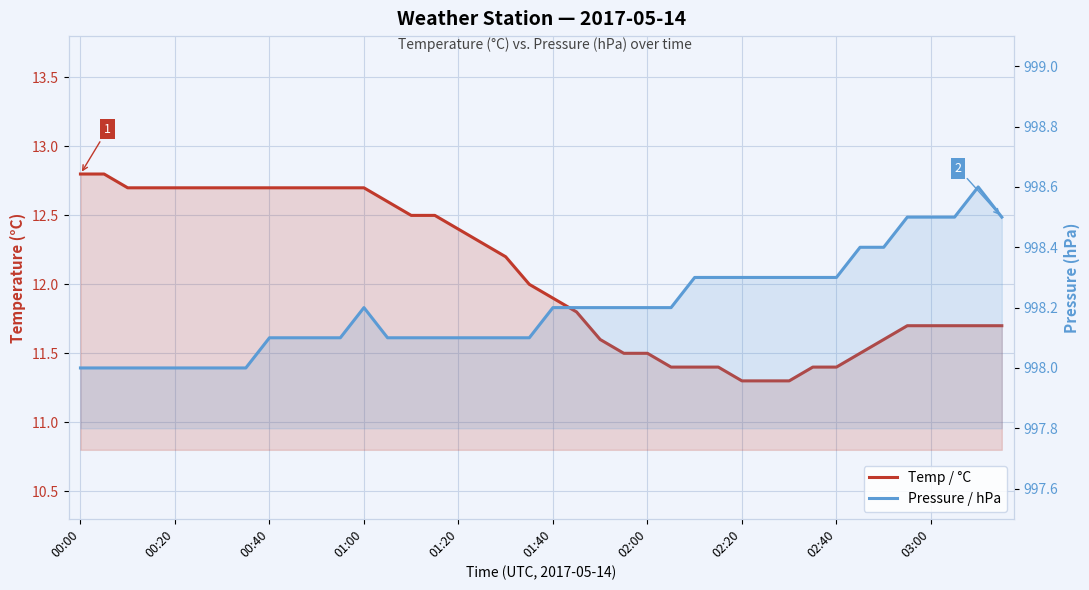

What is the difference between the maximum and minimum values in the Pressure / hPa series?

0.6